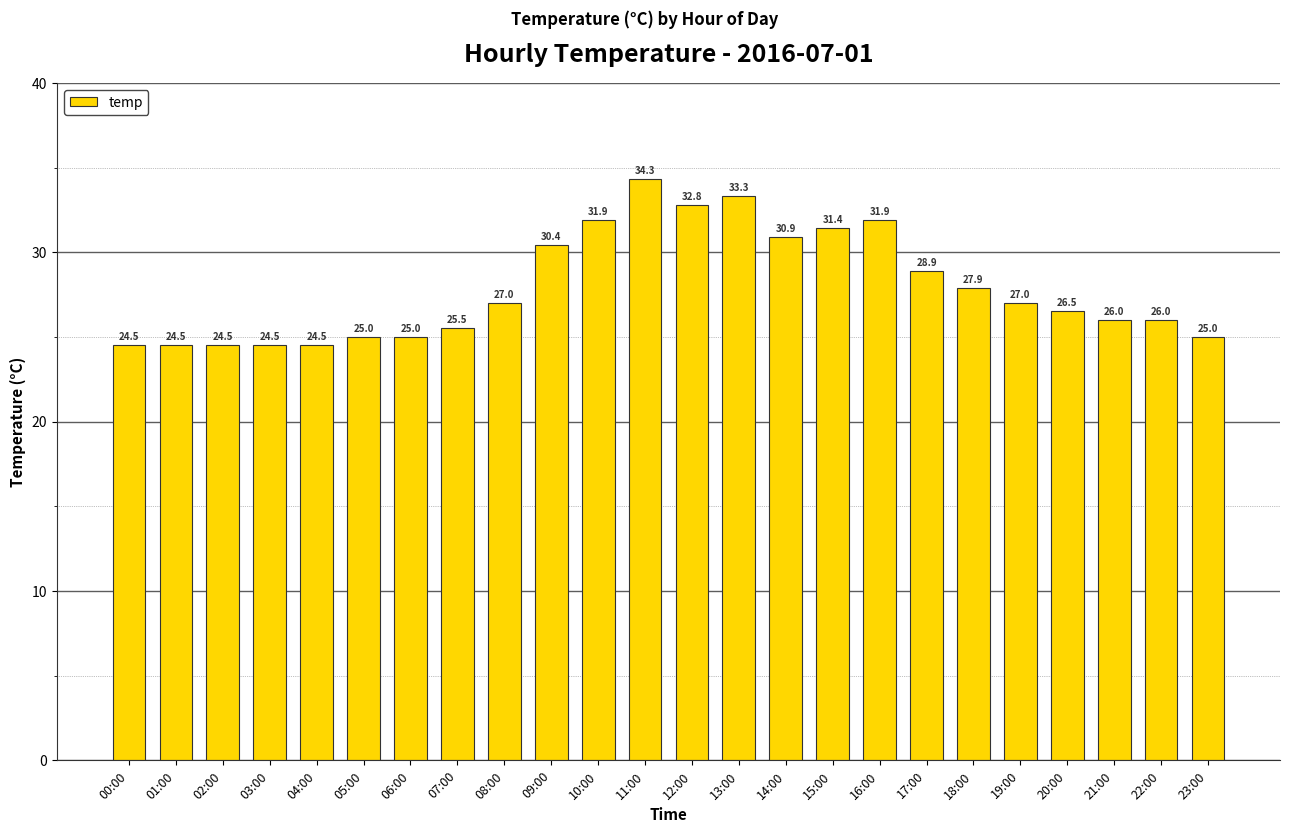

Between 03:00 and 05:00, which is larger?

05:00